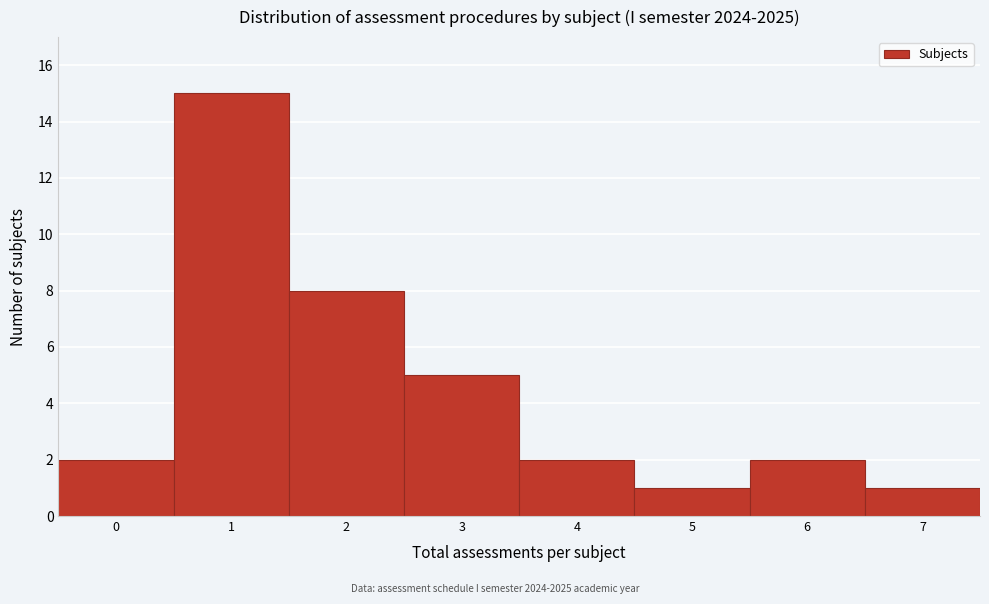

Reading left to right, list all the values displayed in this chart.

0=2	1=15	2=8	3=5	4=2	5=1	6=2	7=1